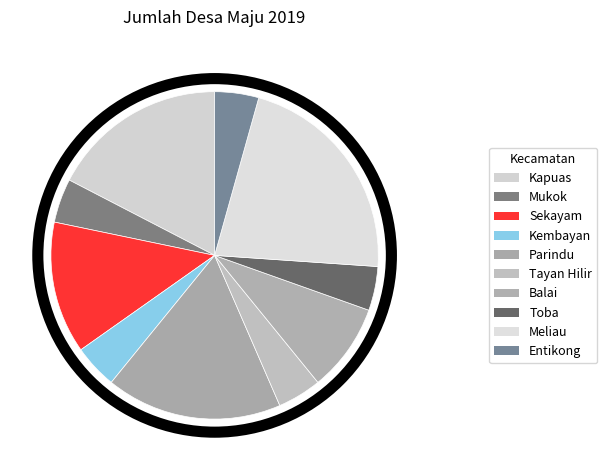

Which category has the smallest portion of the pie?

Mukok